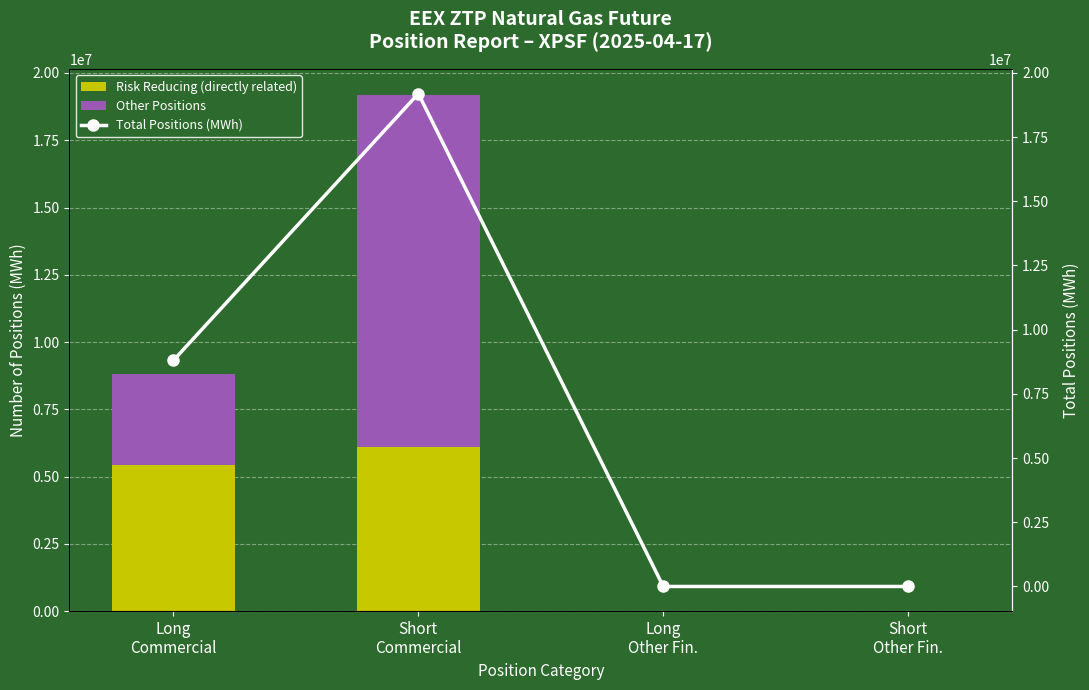

Which series has the largest total across all categories?

Total Positions (MWh)